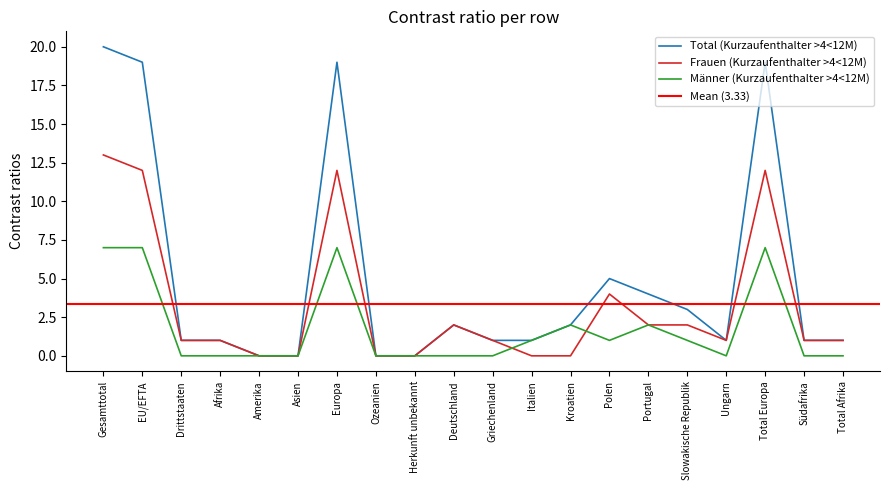

Between EU/EFTA and Amerika, which is larger?

EU/EFTA